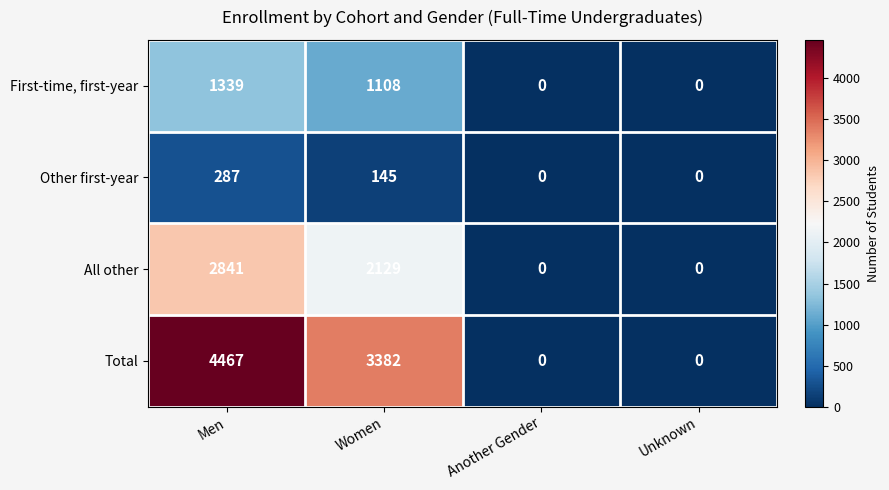

What is the difference between the Total values at Women and Men?

1085